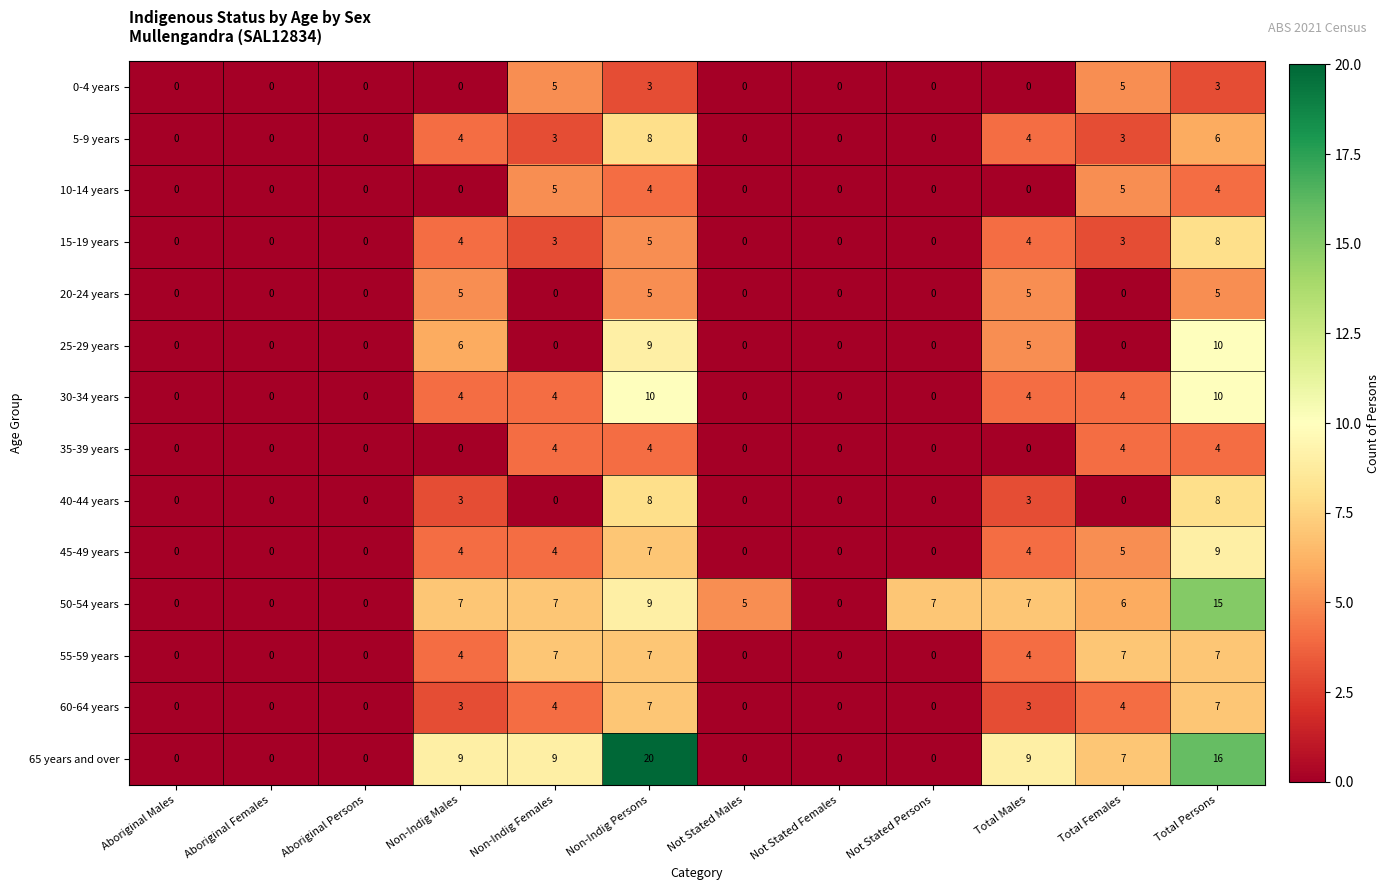

At which category is the sum across all series the highest?

Total Persons